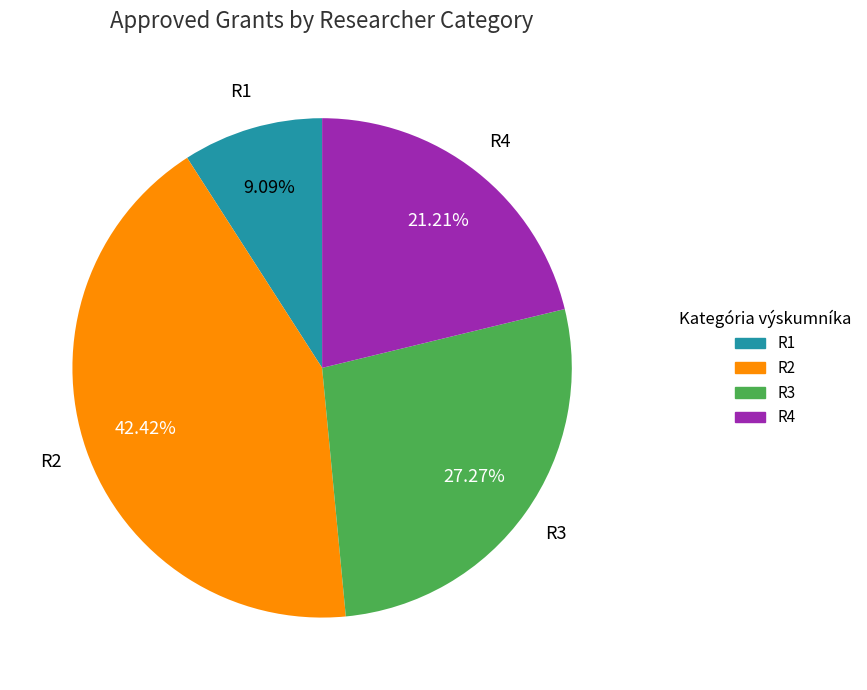

Do R1 and R4 together represent more than half of the pie?

No